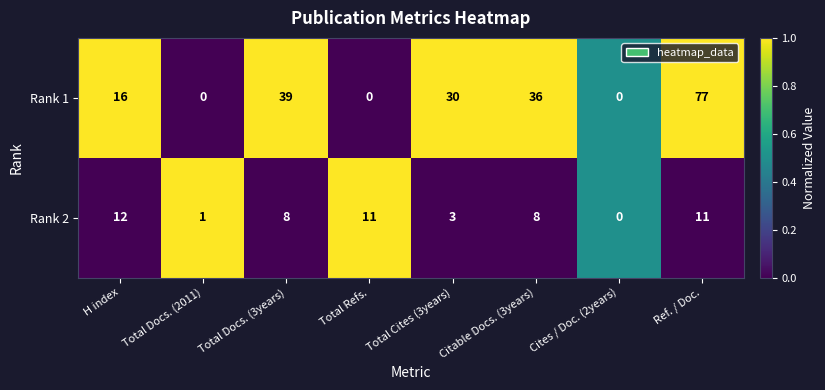

Between Total Refs. and Citable Docs. (3years), which series saw the biggest shift?

Rank 1